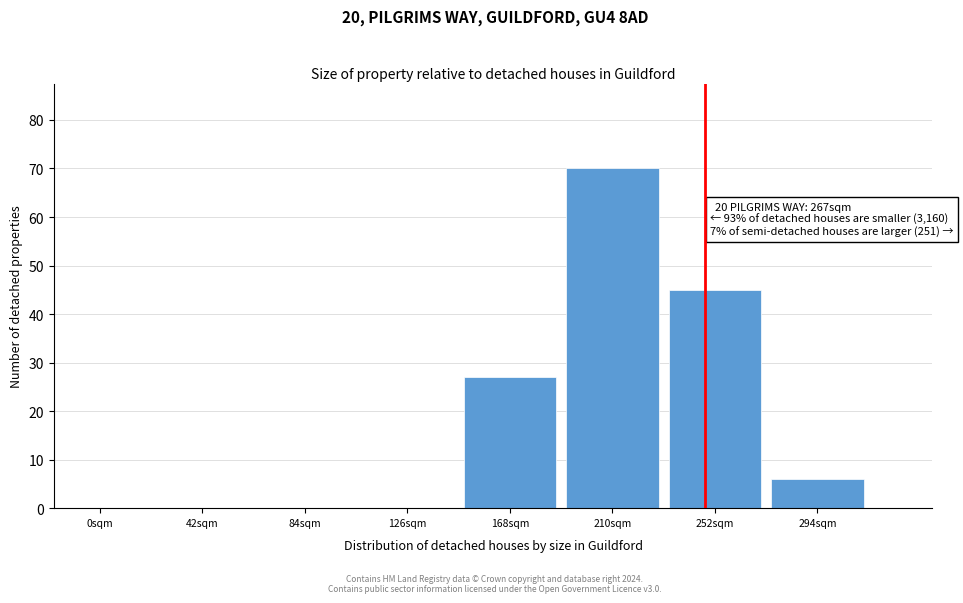

Reading left to right, list all the values displayed in this chart.

0sqm=0	42sqm=0	84sqm=0	126sqm=0	168sqm=27	210sqm=70	252sqm=45	294sqm=6